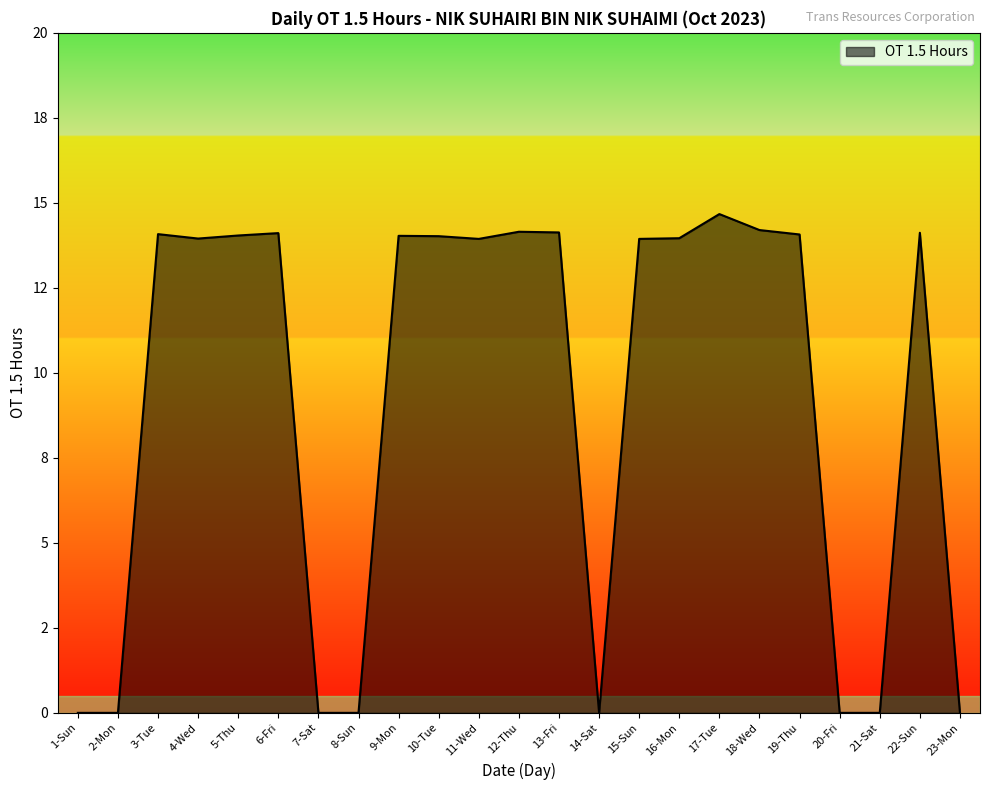

What is the greatest value displayed?

14.7